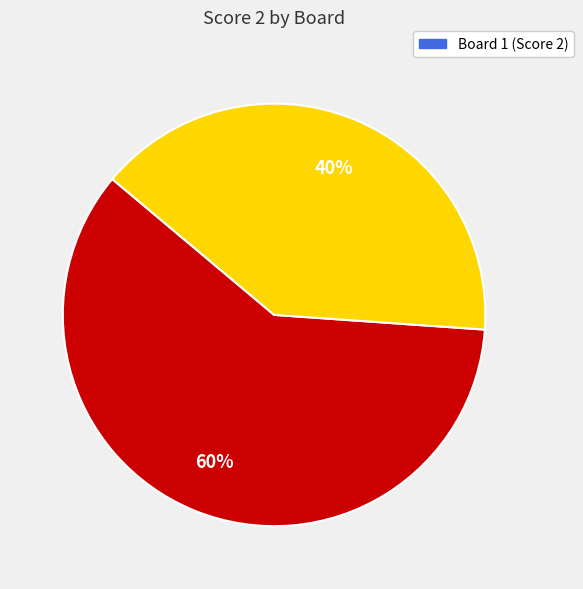

Does any single category account for the majority?

Yes